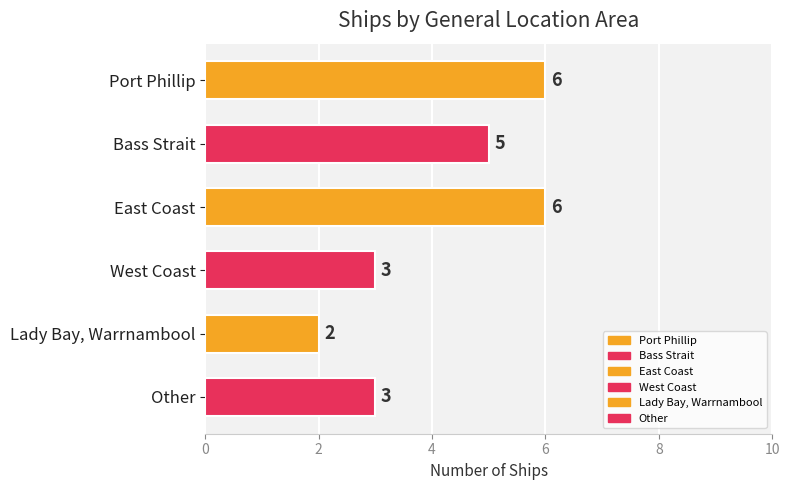

Are the bars grouped side by side (vs. stacked)?

No